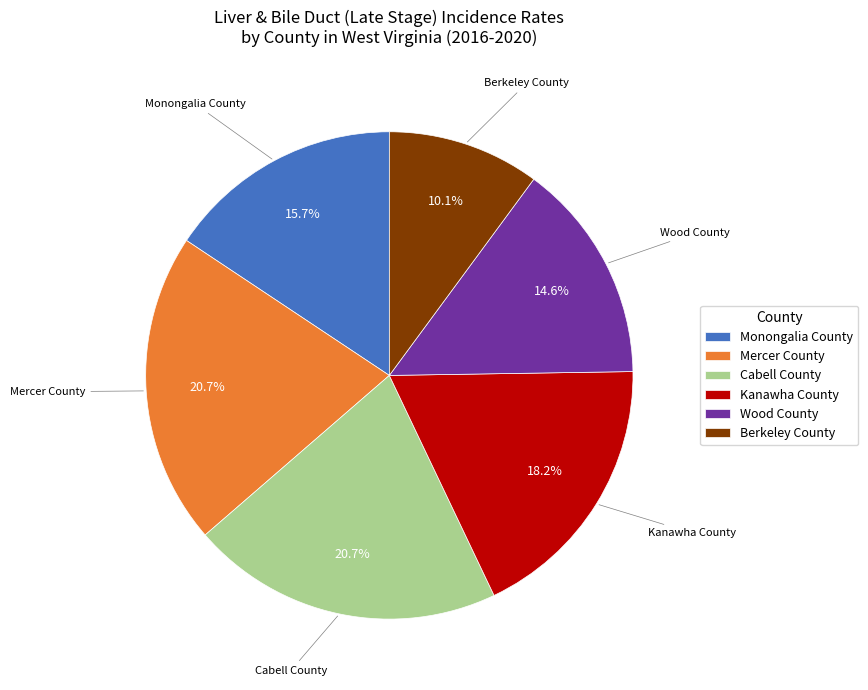

What portion of the pie excludes Mercer County?

79.3%